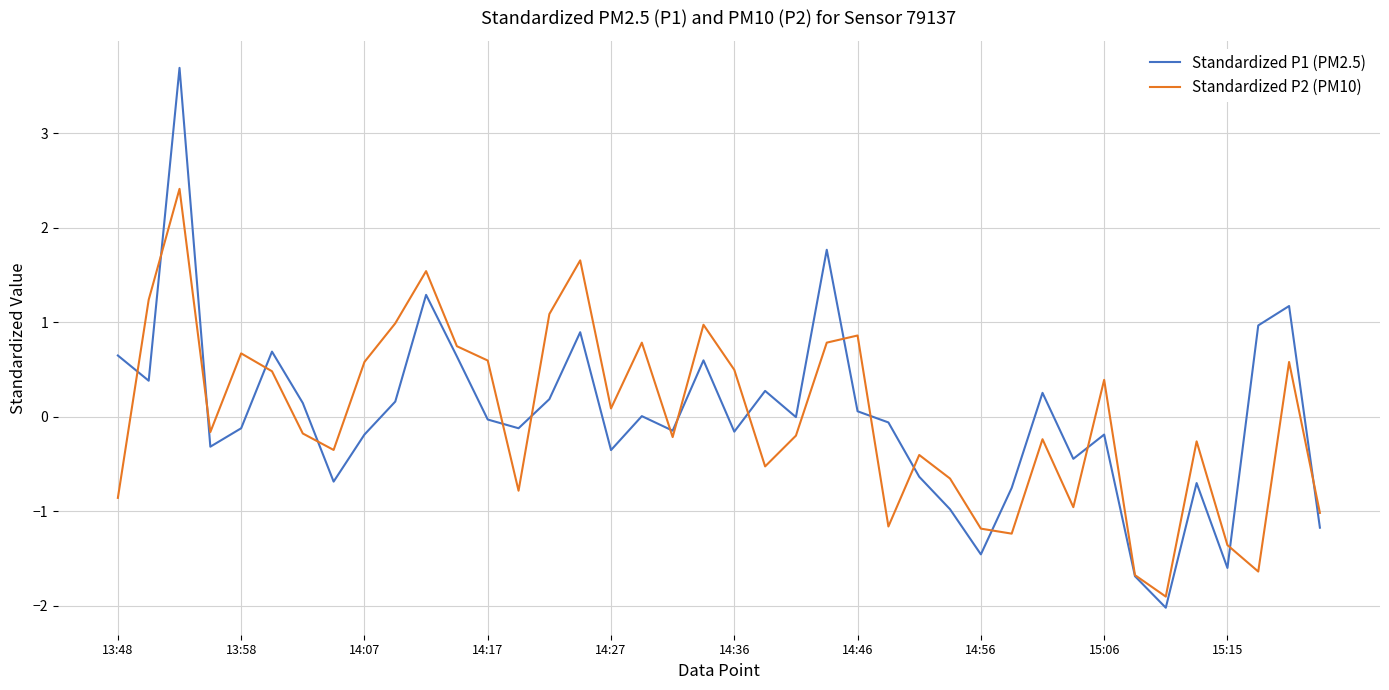

List the series in order of their peak value, lowest first.

Standardized P2 (PM10), Standardized P1 (PM2.5)